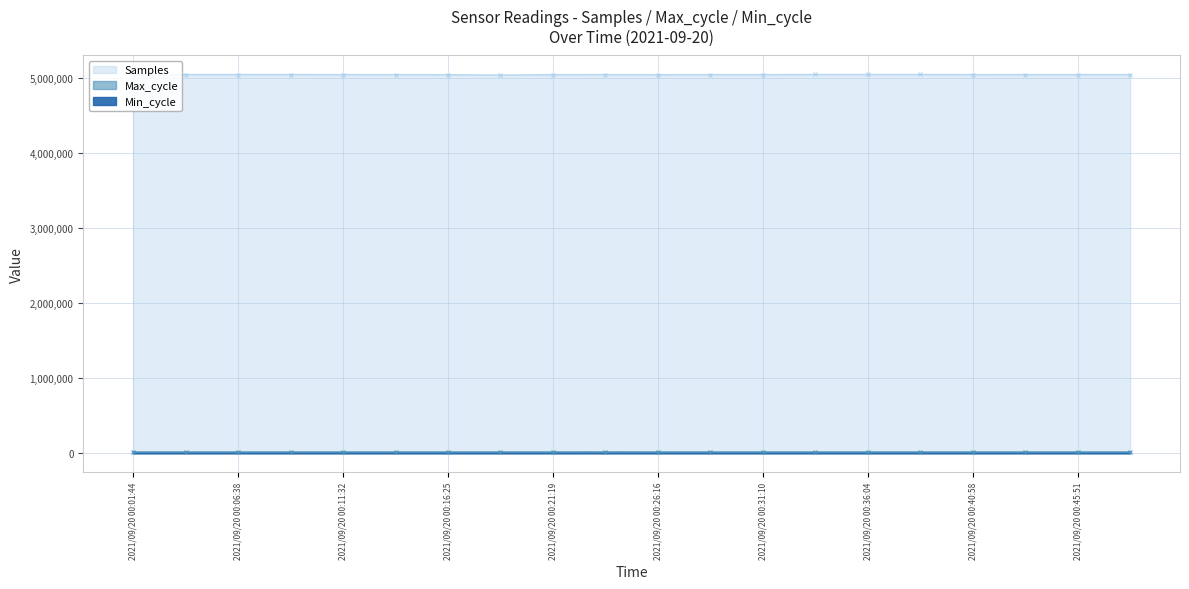

What is the total value across all series at 2021/09/20 00:31:10?

5071535